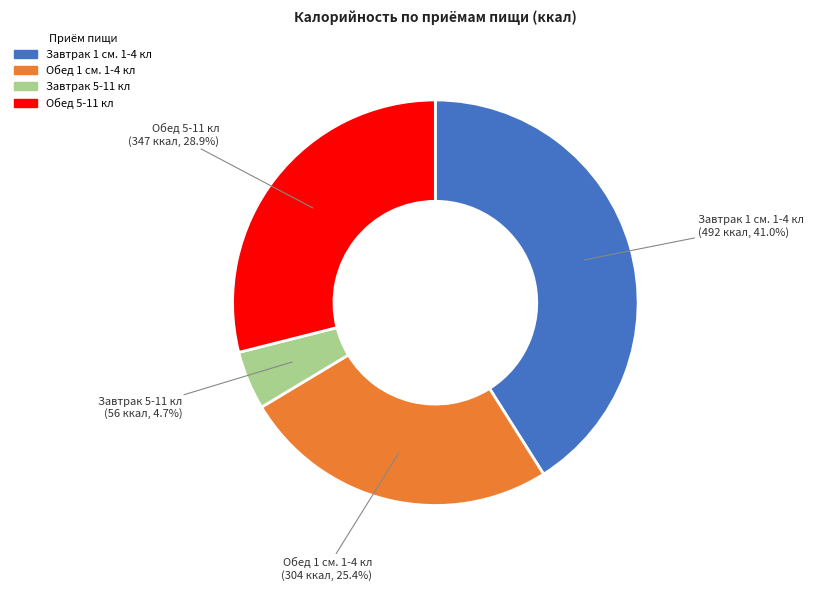

Is there any slice that represents more than half of the pie?

No